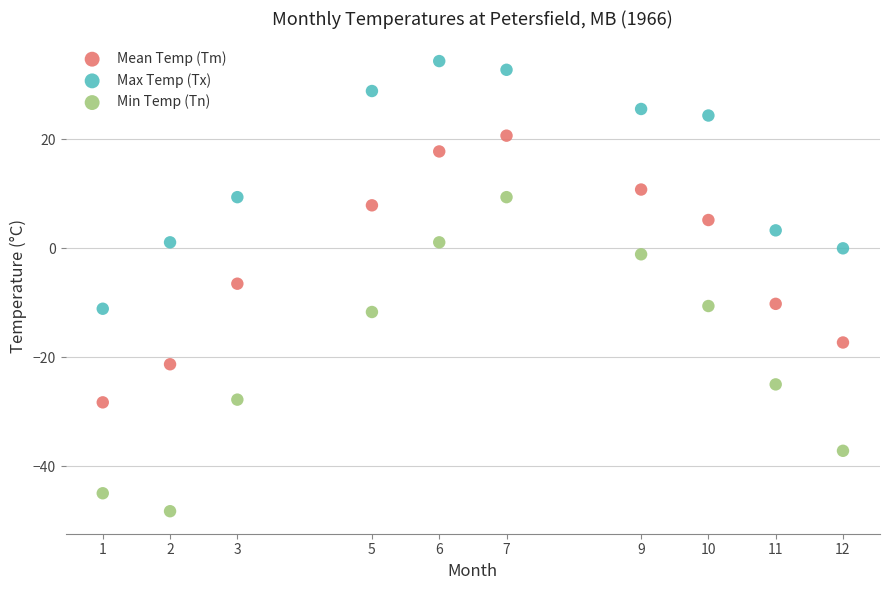

Which series reaches the minimum Y coordinate?

Min Temp (Tn)